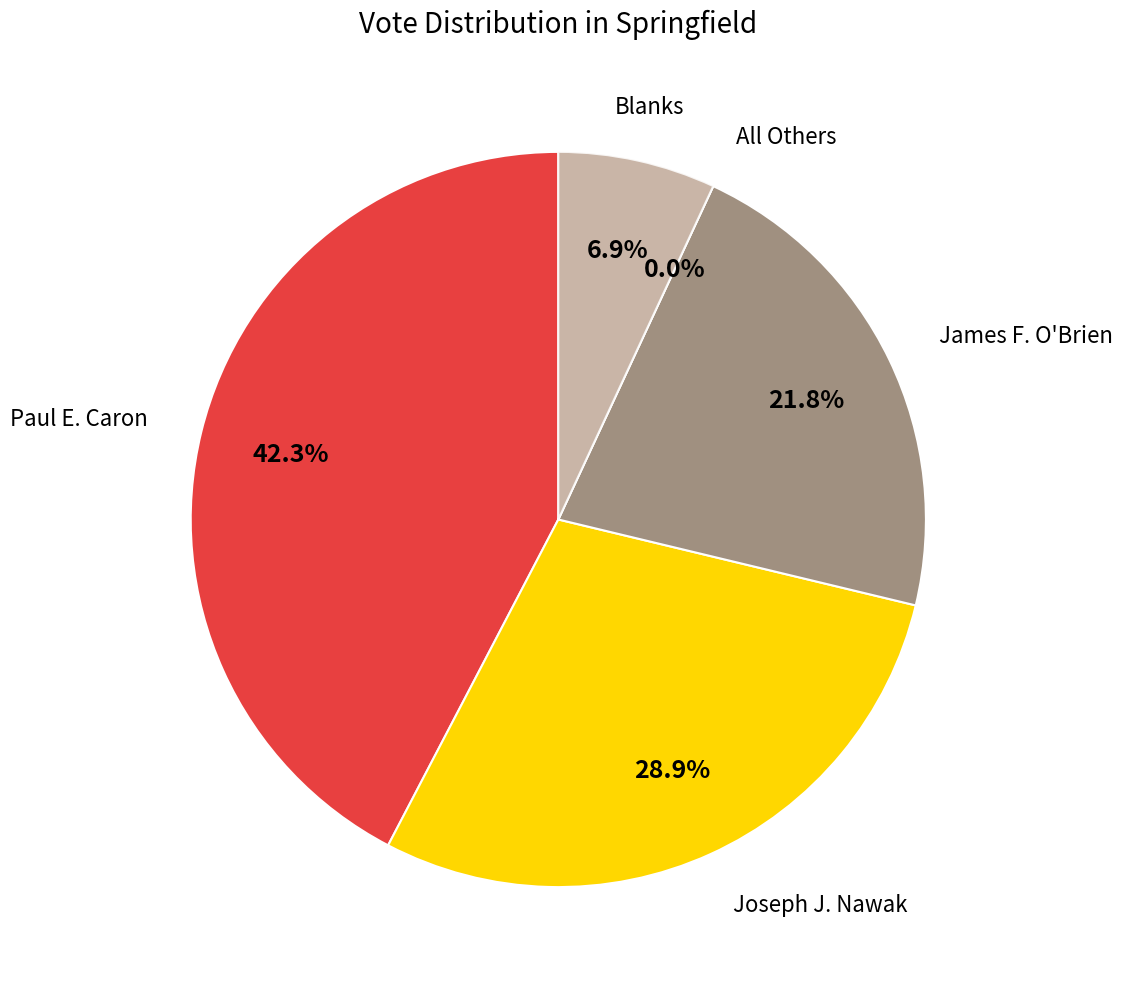

To the nearest percent, what is the average slice percentage?

20%